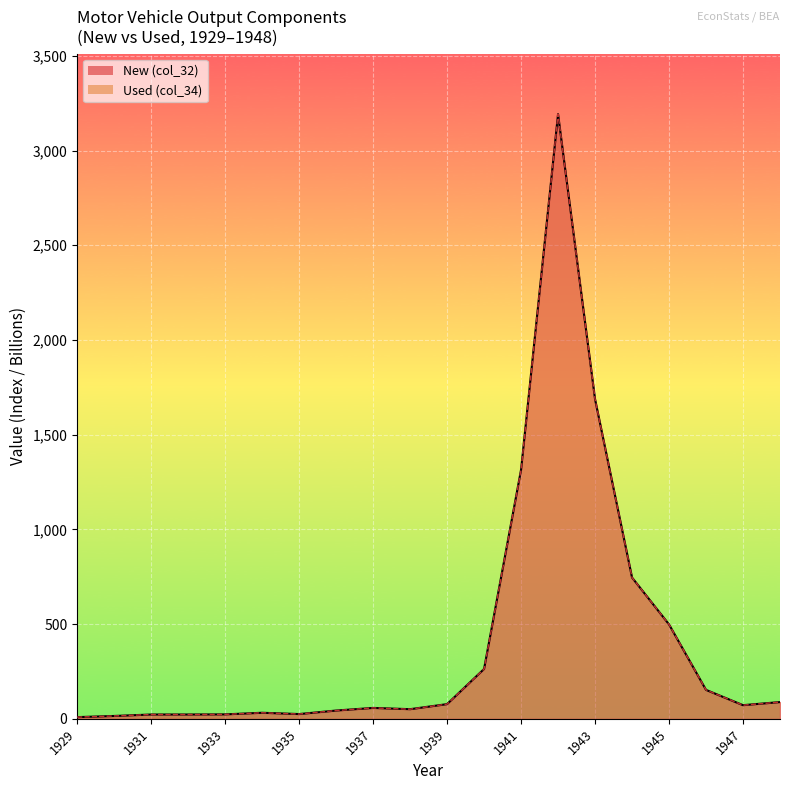

True or false: New (Trucks/Autos) and Used (Trucks/Autos) intersect in this chart.

False